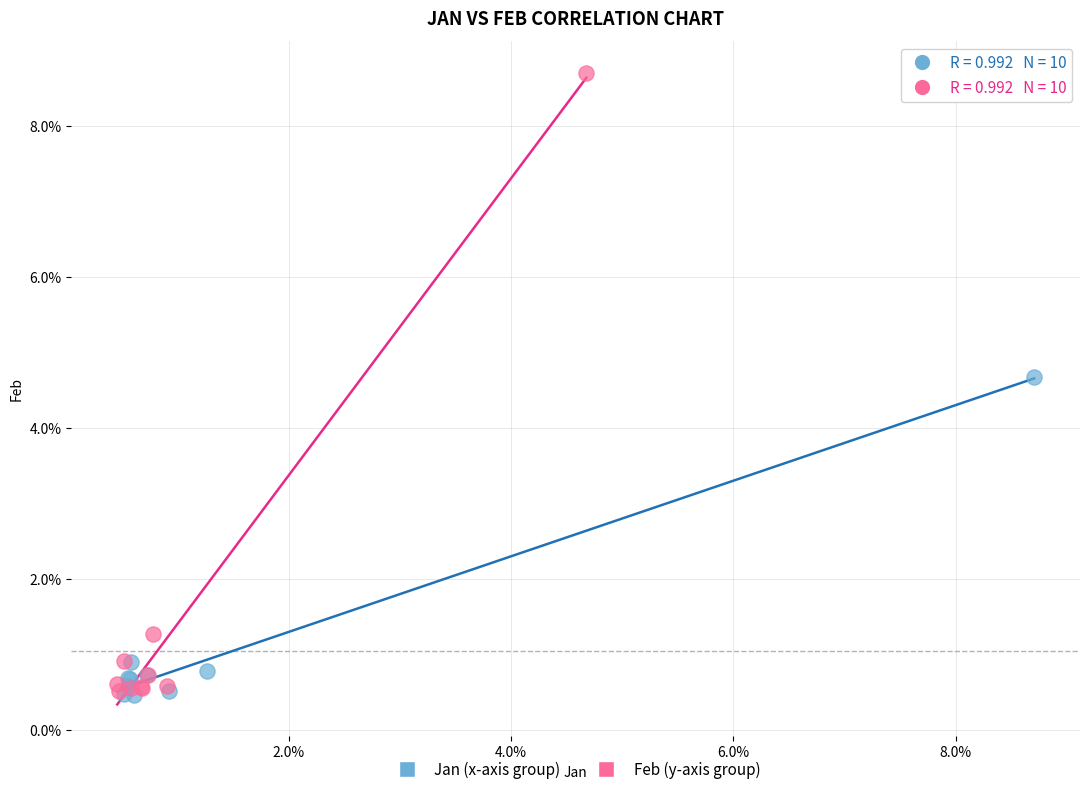

Which series contains the highest Y value?

Feb (y-axis group)